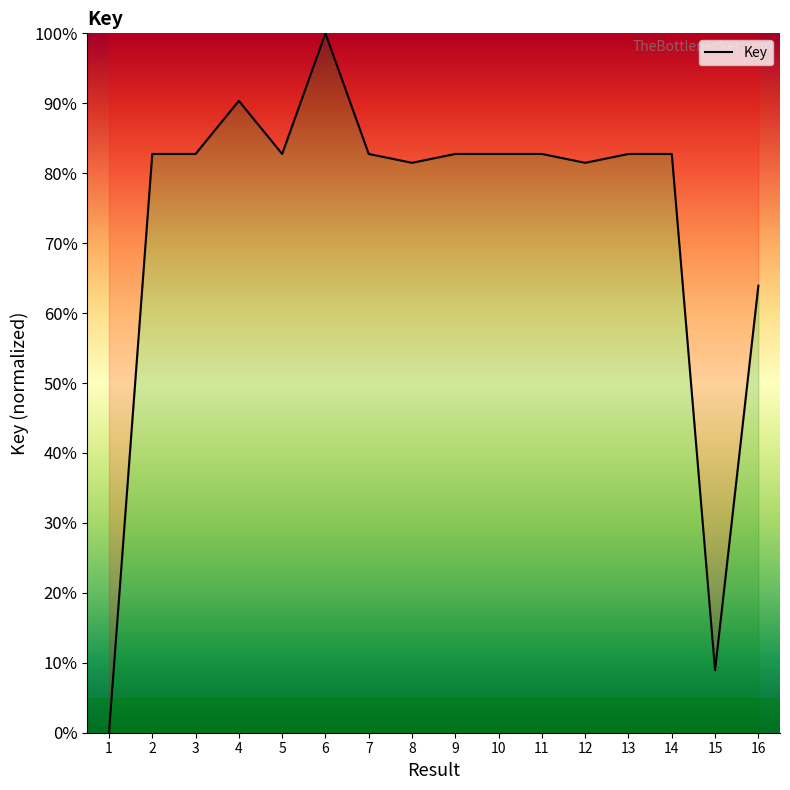

Does the chart display data point markers on the line(s)?

No